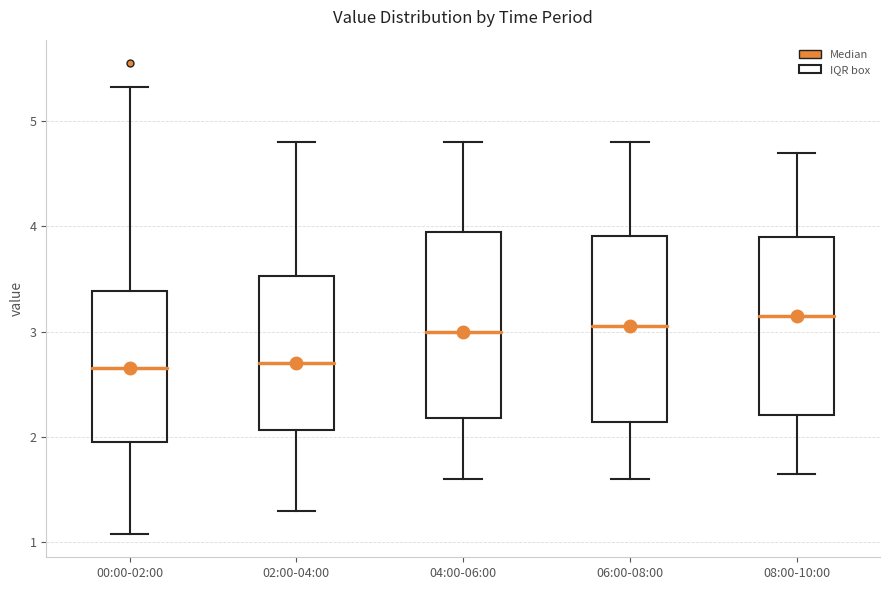

Reading left to right, transcribe this box plot: for each box, give where its median line is, the range the box spans, and where its two whiskers end, as read against the y-axis. The values are not printed on the chart, so give them approximately, as read against the axis.

00:00-02:00: median 2.7, box 2.0 to 3.4, whiskers 1.1 to 5.3
02:00-04:00: median 2.7, box 2.1 to 3.5, whiskers 1.3 to 4.8
04:00-06:00: median 3.0, box 2.2 to 4.0, whiskers 1.6 to 4.8
06:00-08:00: median 3.1, box 2.1 to 3.9, whiskers 1.6 to 4.8
08:00-10:00: median 3.2, box 2.2 to 3.9, whiskers 1.7 to 4.7